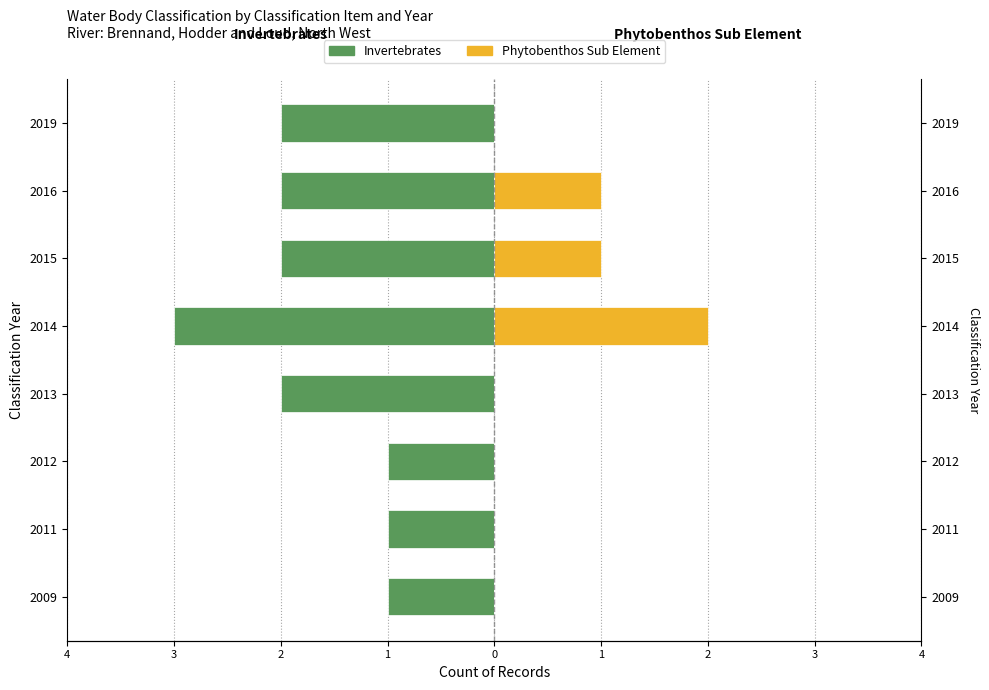

True or false: Phytobenthos Sub Element has a value of 1 at 2015.

False